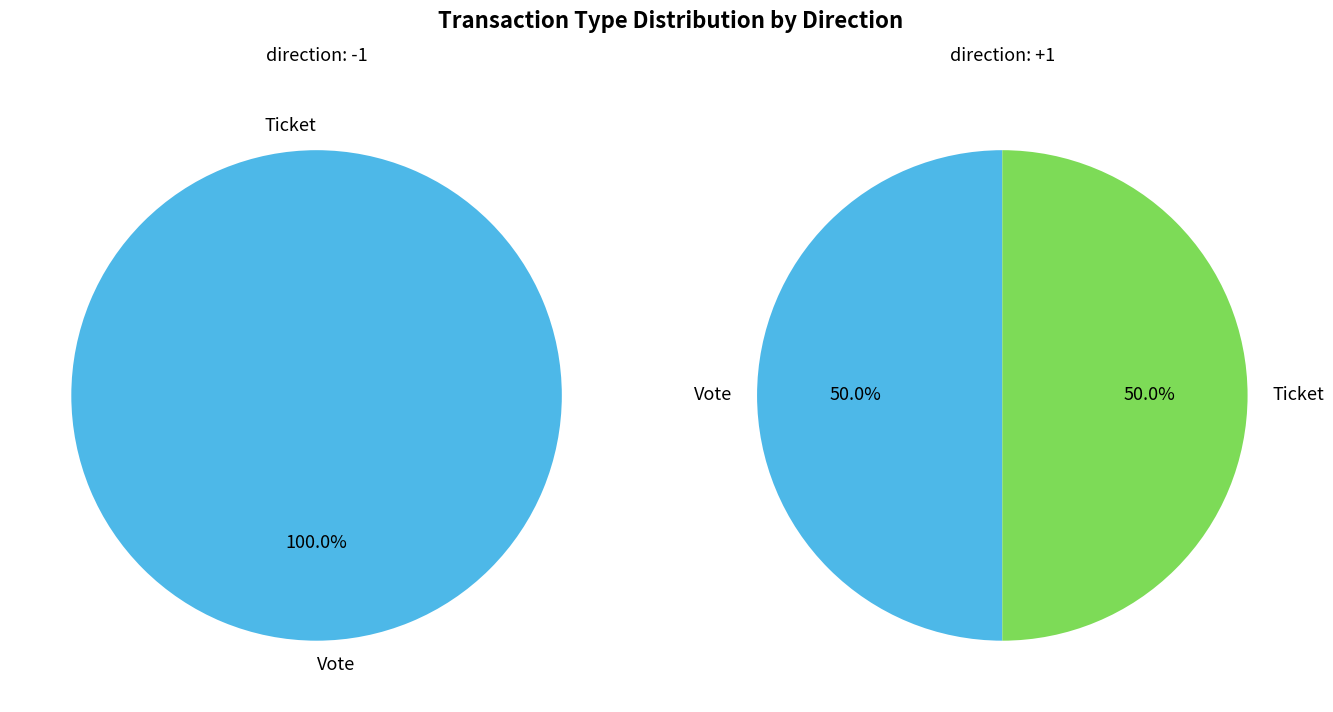

Between Vote and Ticket, which is larger?

Vote